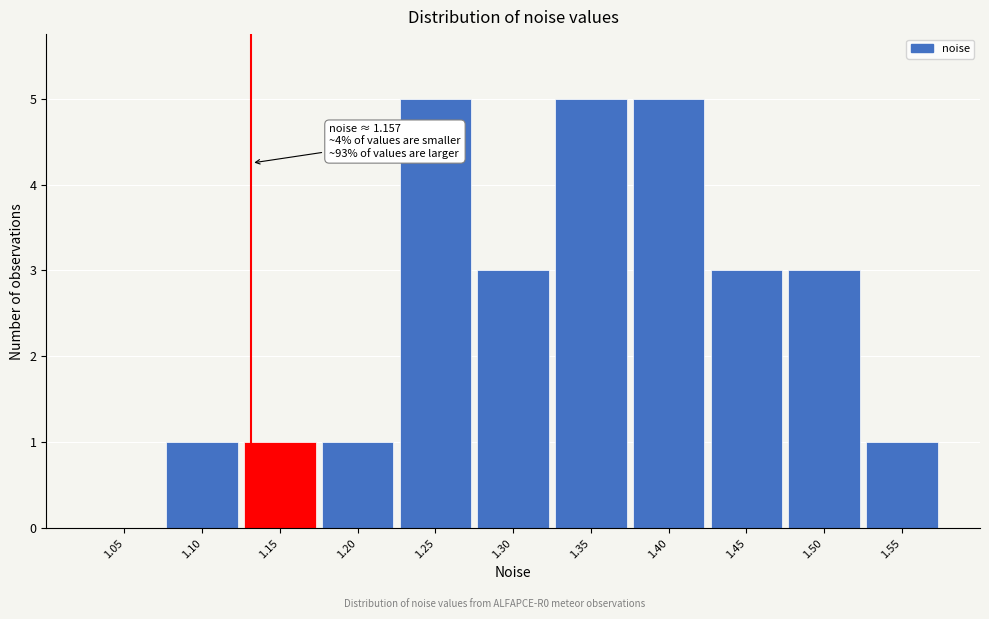

Reading left to right, what are all the values shown in this chart?

1.05=0	1.10=1	1.15=1	1.20=1	1.25=5	1.30=3	1.35=5	1.40=5	1.45=3	1.50=3	1.55=1